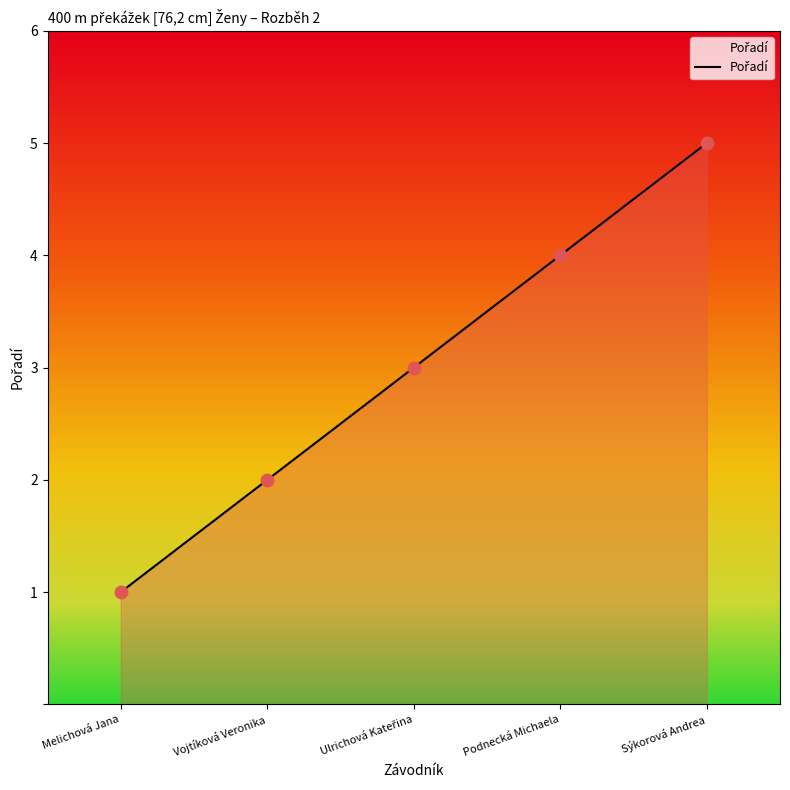

Which has a higher value, Podnecká Michaela or Sýkorová Andrea?

Sýkorová Andrea